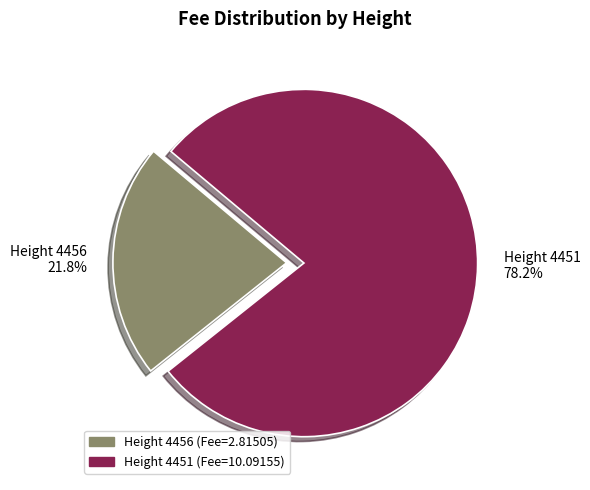

Which category has the biggest portion of the pie?

Height 4451